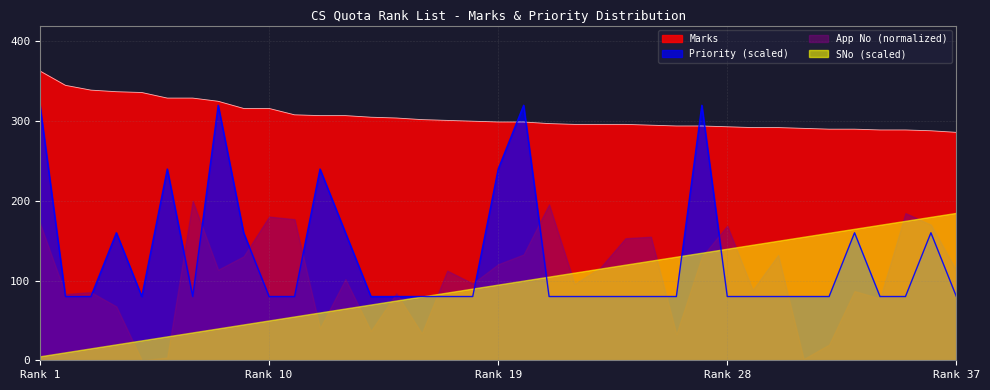

Which series has the widest spread of values?

Priority (scaled)